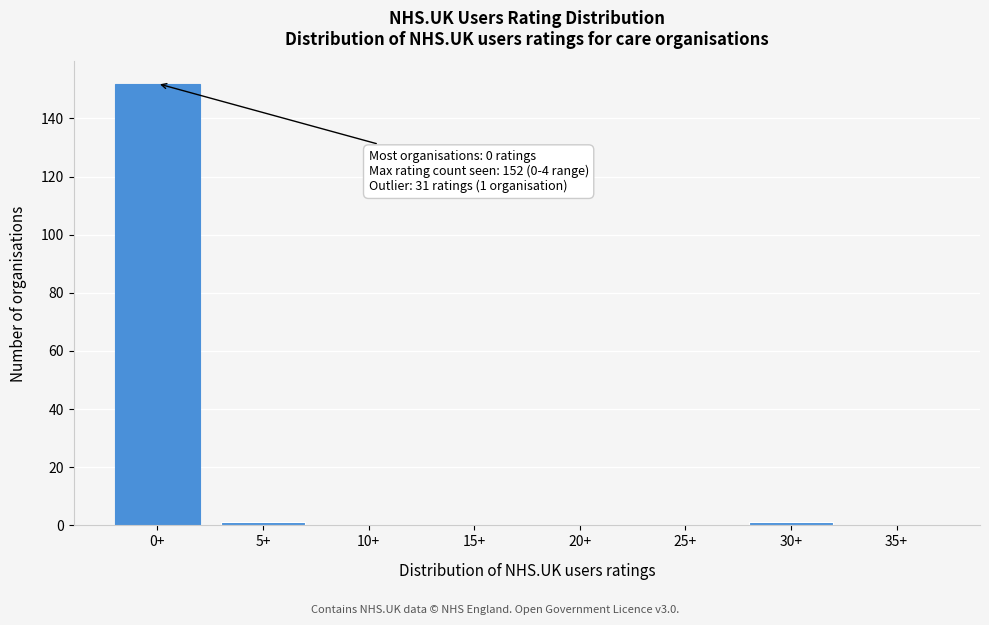

Reading left to right, extract all data points from this chart.

0+=152	5+=1	10+=0	15+=0	20+=0	25+=0	30+=1	35+=0